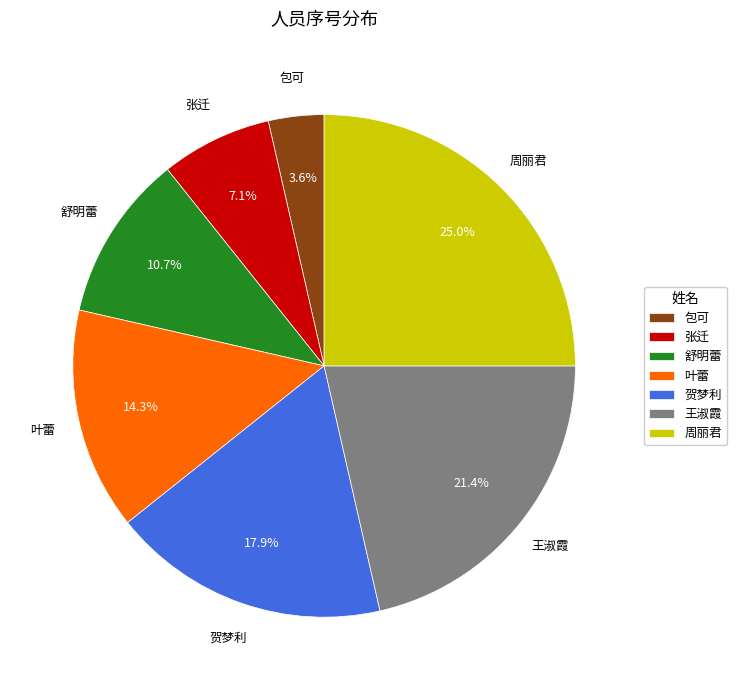

What portion of the pie excludes 张迁?

92.9%